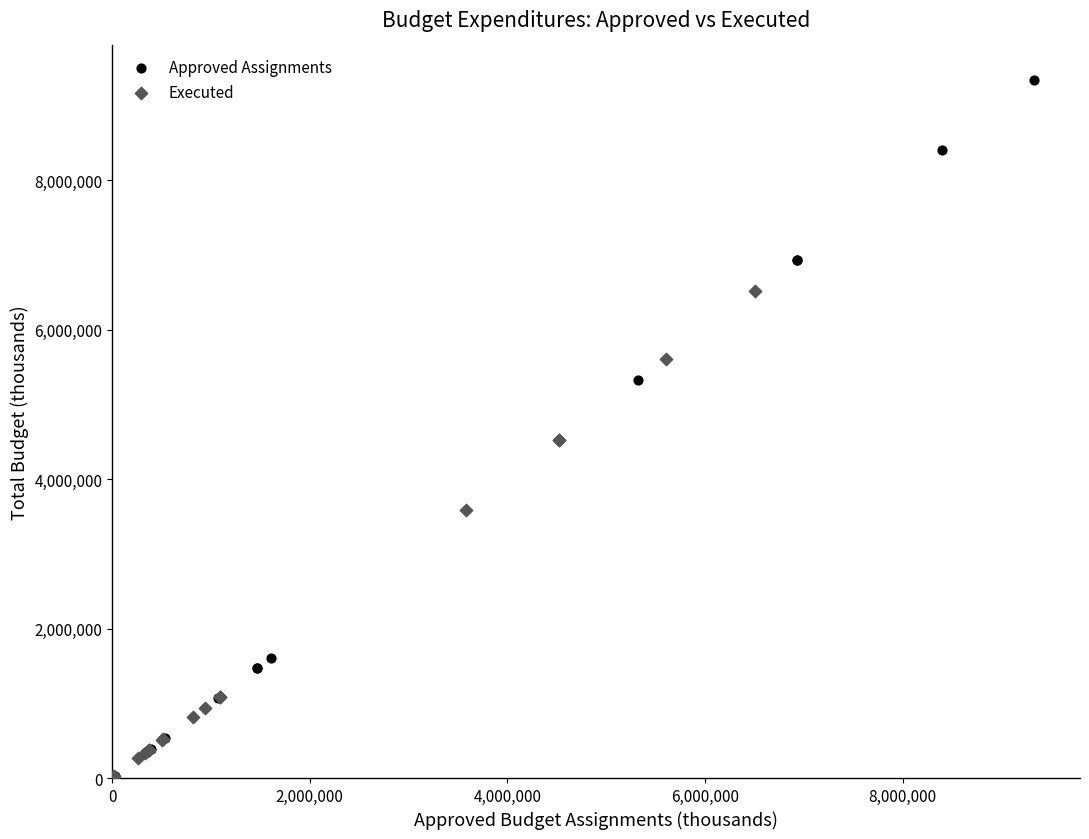

Which series contains the highest Y value?

Approved Assignments